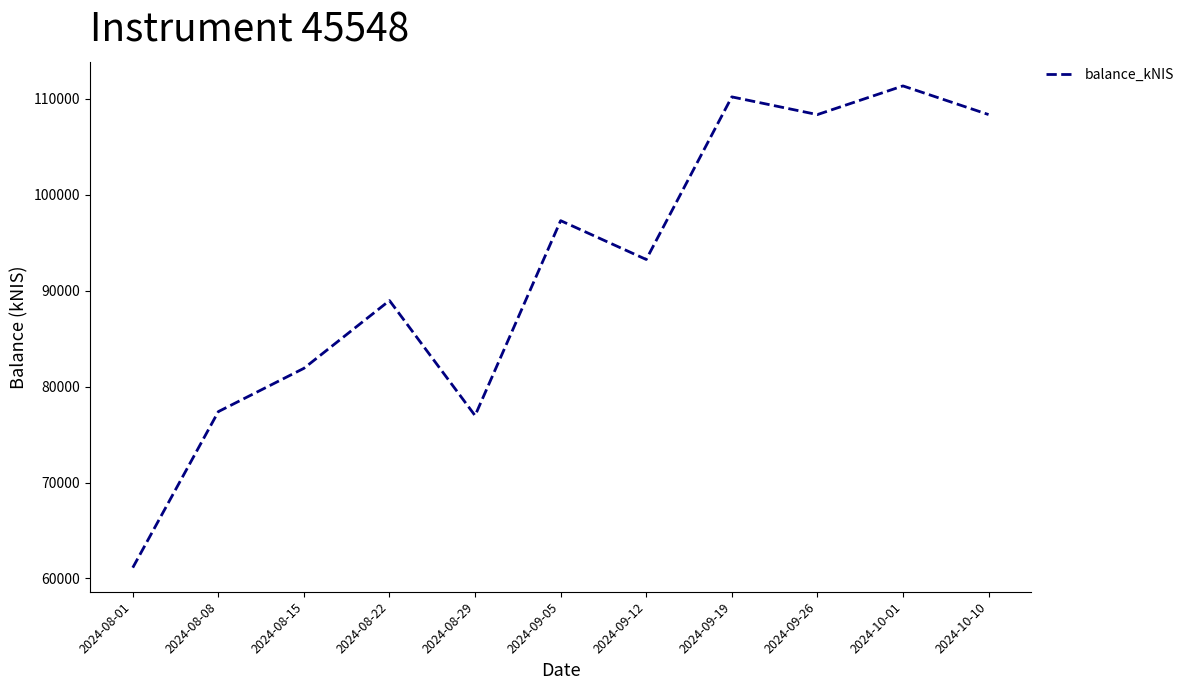

What is the sum of all values?

1015250.8